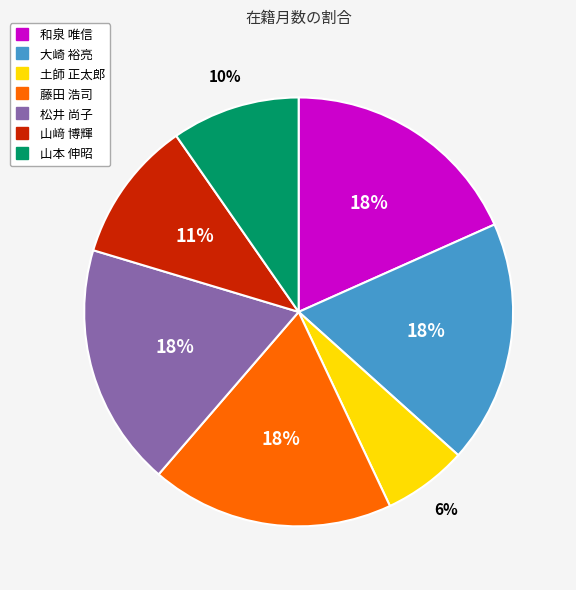

Does any single category account for the majority?

No